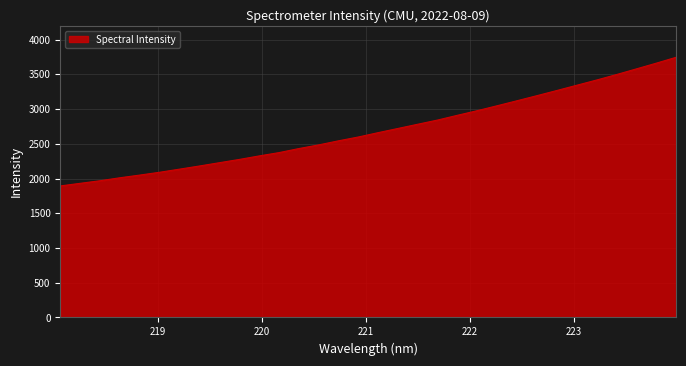

What is the difference between the maximum and minimum values?

1852.2